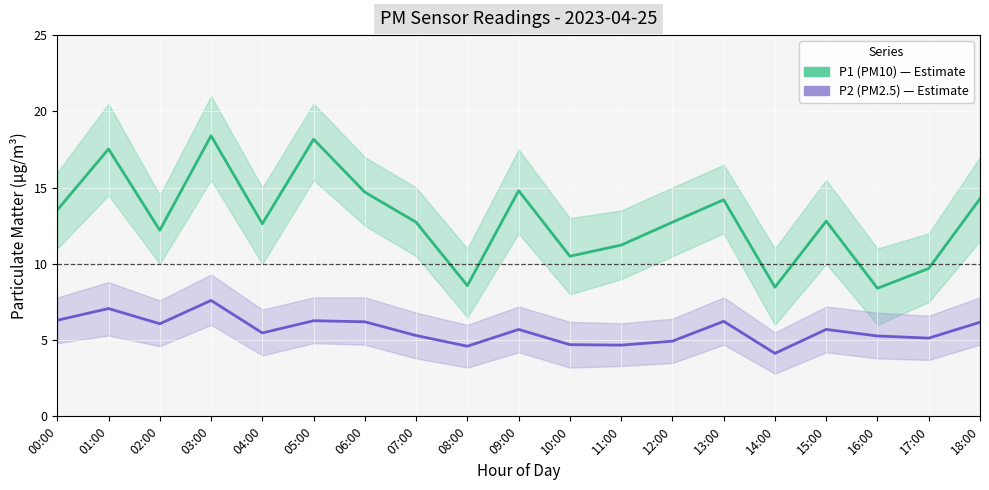

What is the label of the 18th point from the right?

01:00